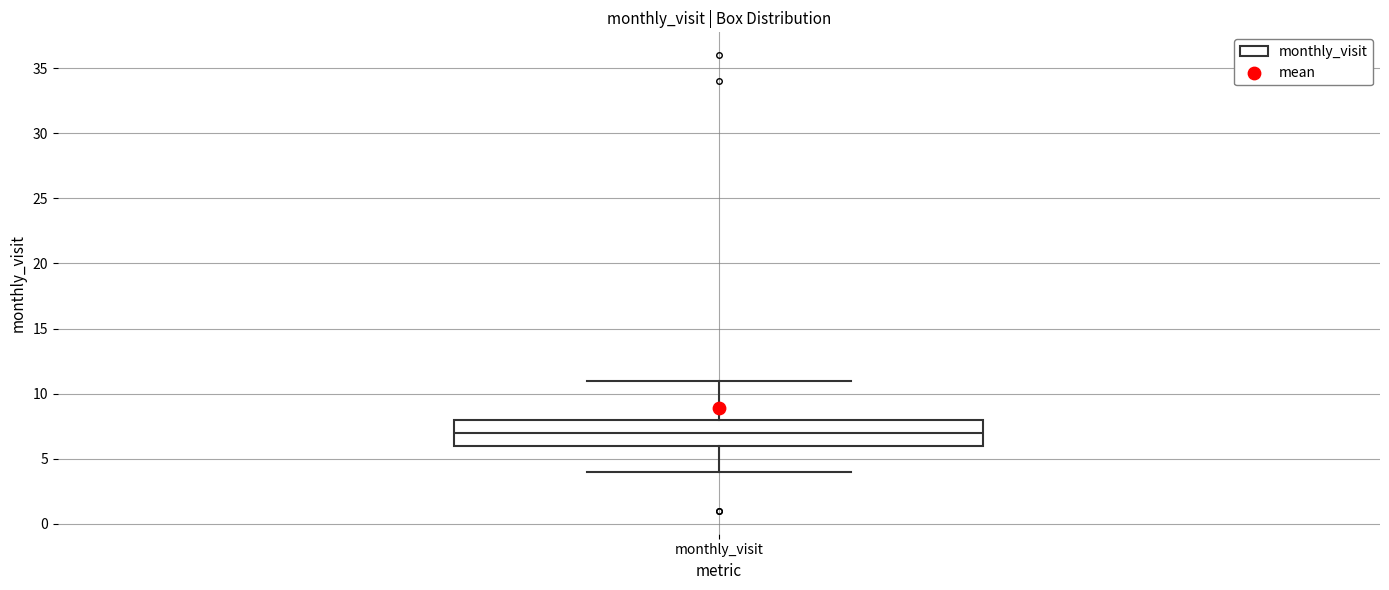

Read this box plot against the y-axis: the position of the median line, the range covered by the box, and the ends of both whiskers. The values are not printed on the chart, so give them approximately, as read against the axis.

median 7, box 6 to 8, whiskers 4 to 11